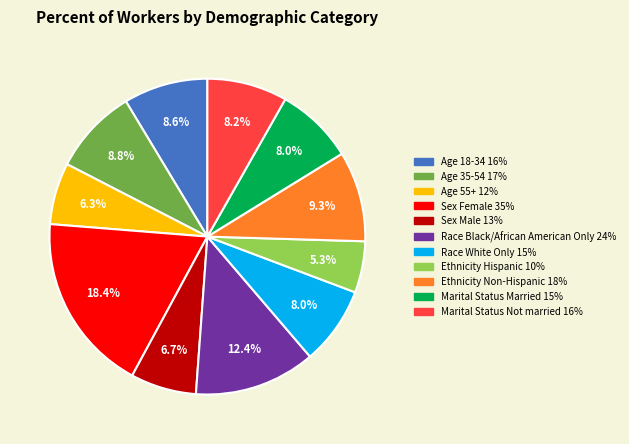

How many slices are in this pie chart?

11